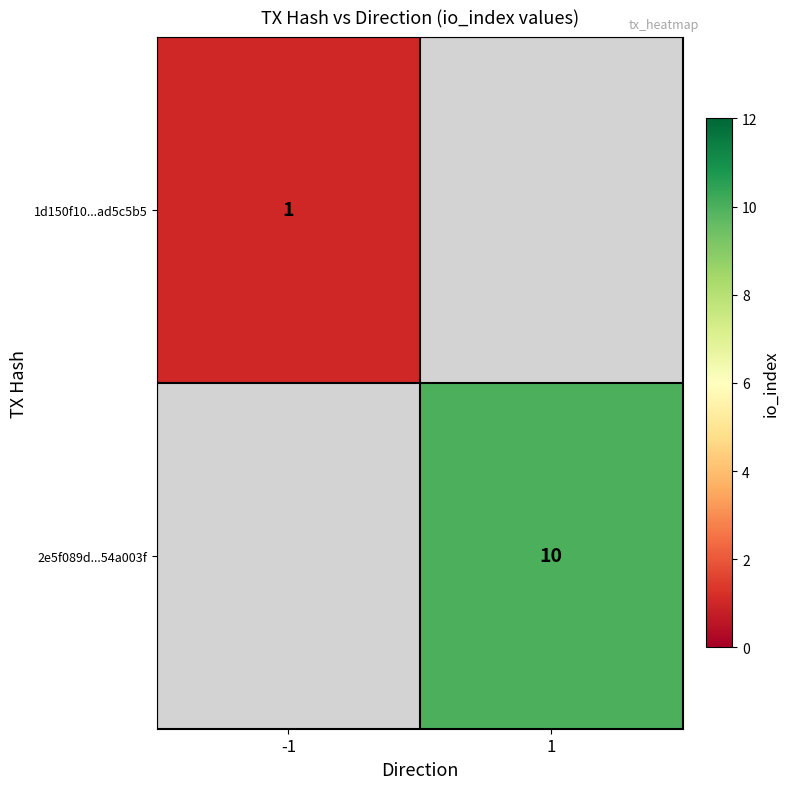

At which category does the chart reach its minimum across all series?

-1